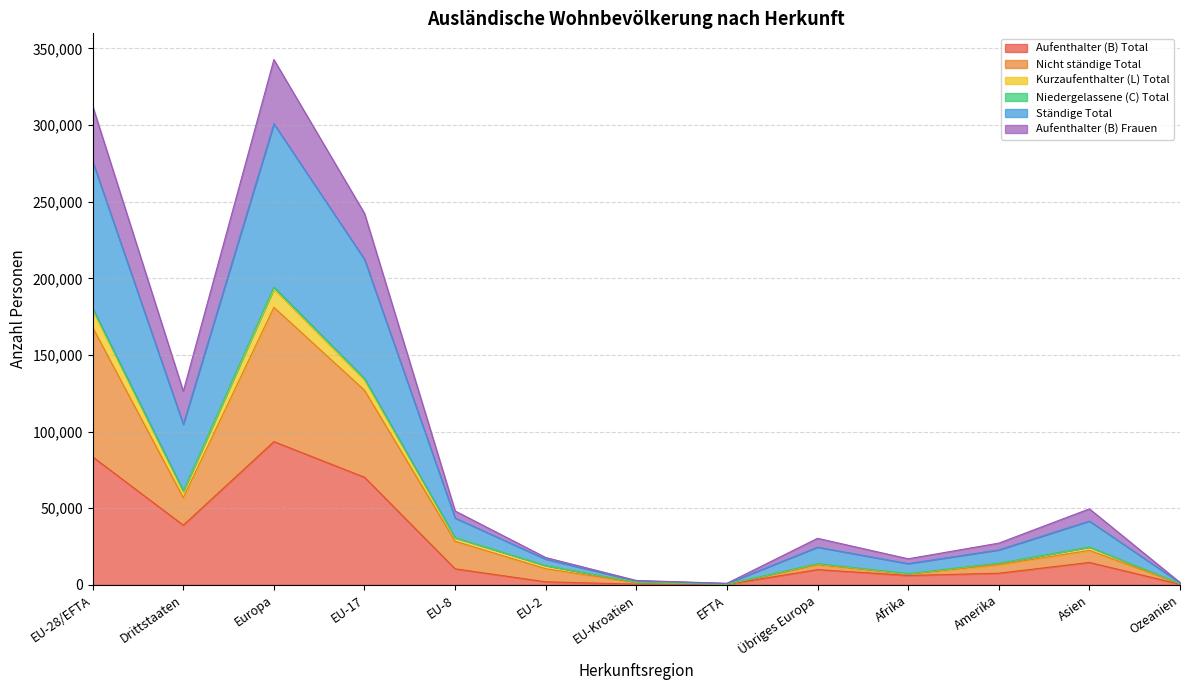

True or false: Aufenthalter (B) Total has a value of 93458 at Europa.

True